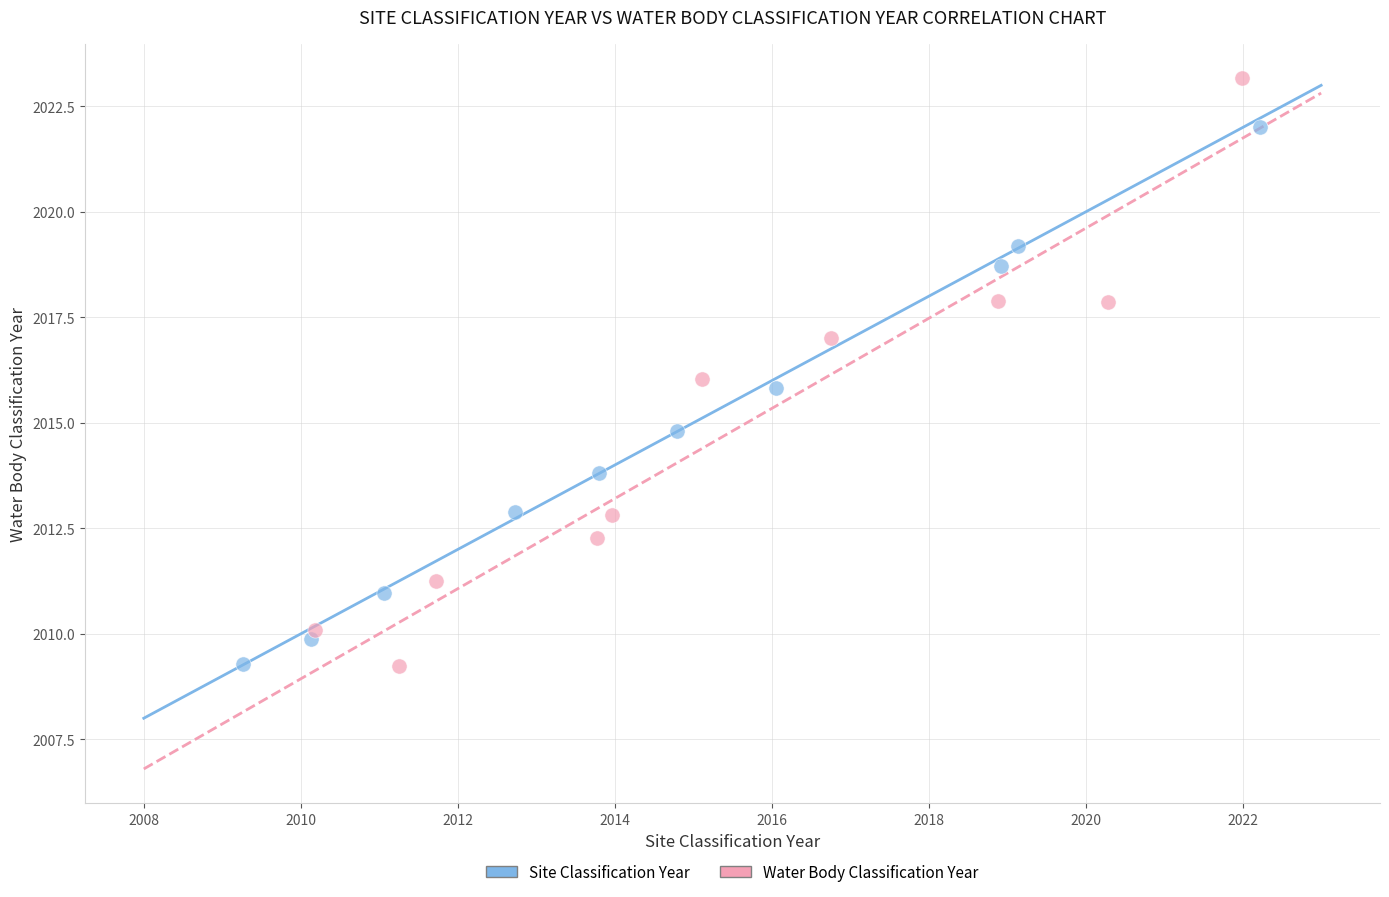

Which series has the widest spread of Y values?

Water Body Classification Year